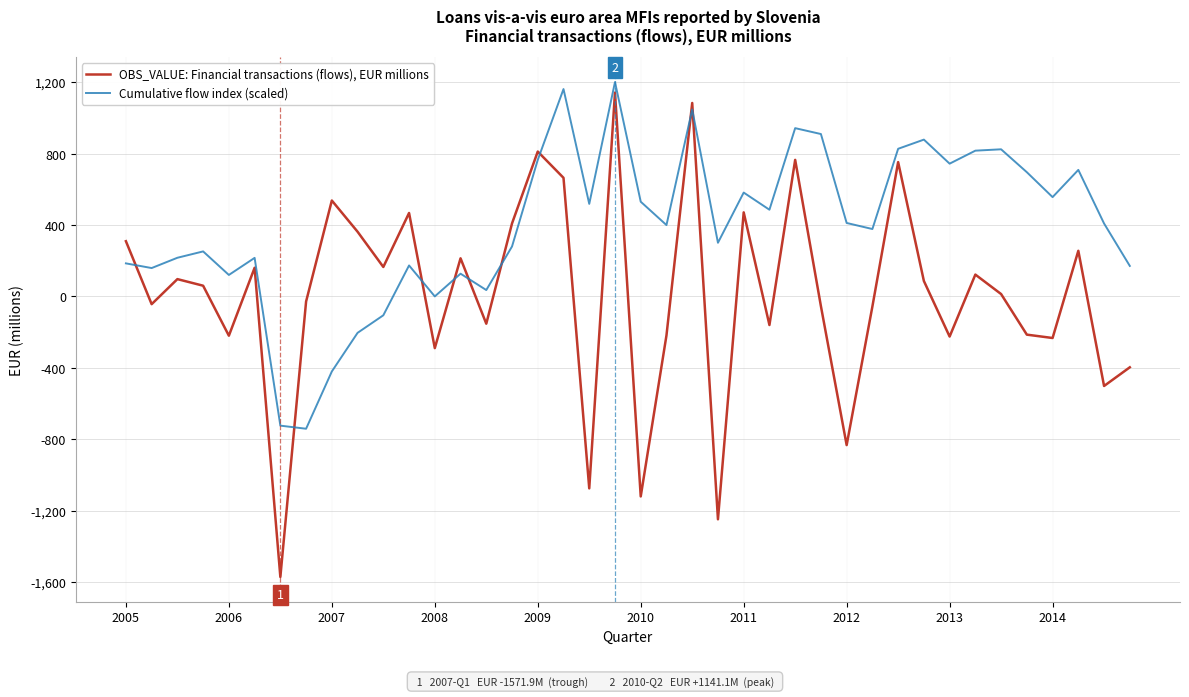

What is the difference between the maximum and minimum values in the Cumulative flow index (scaled) series?

1941.6